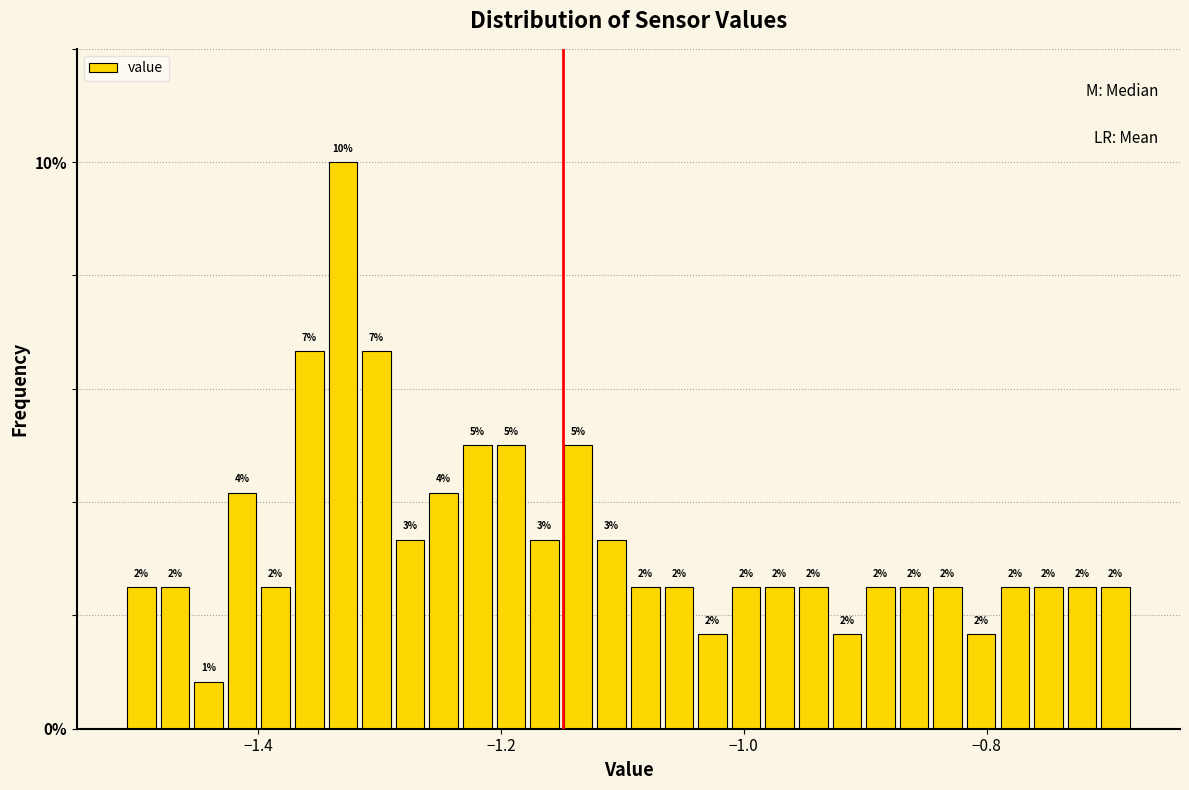

Around what value on the x-axis is the tallest bar? Give the approximate position of its centre, as read against the axis.

-1.34